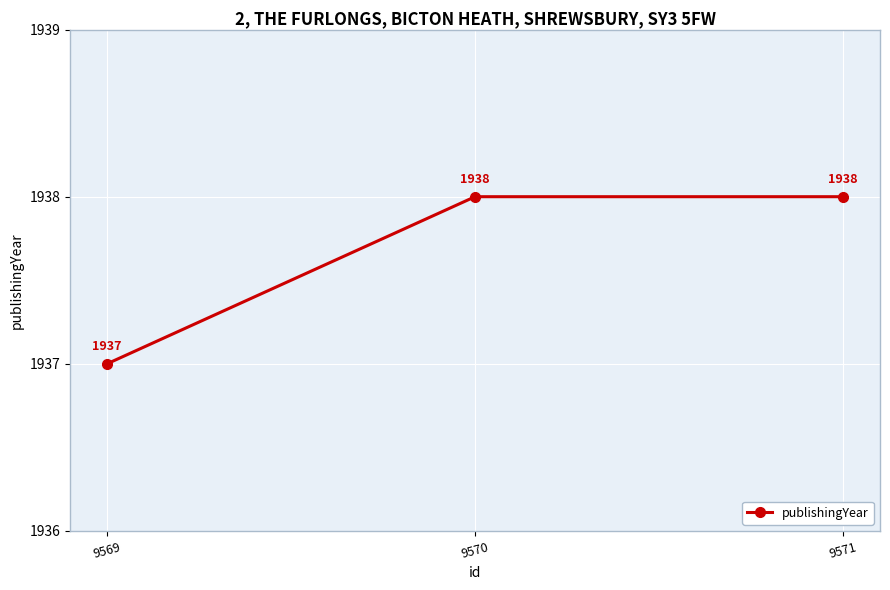

How many categories are shown in the chart?

3